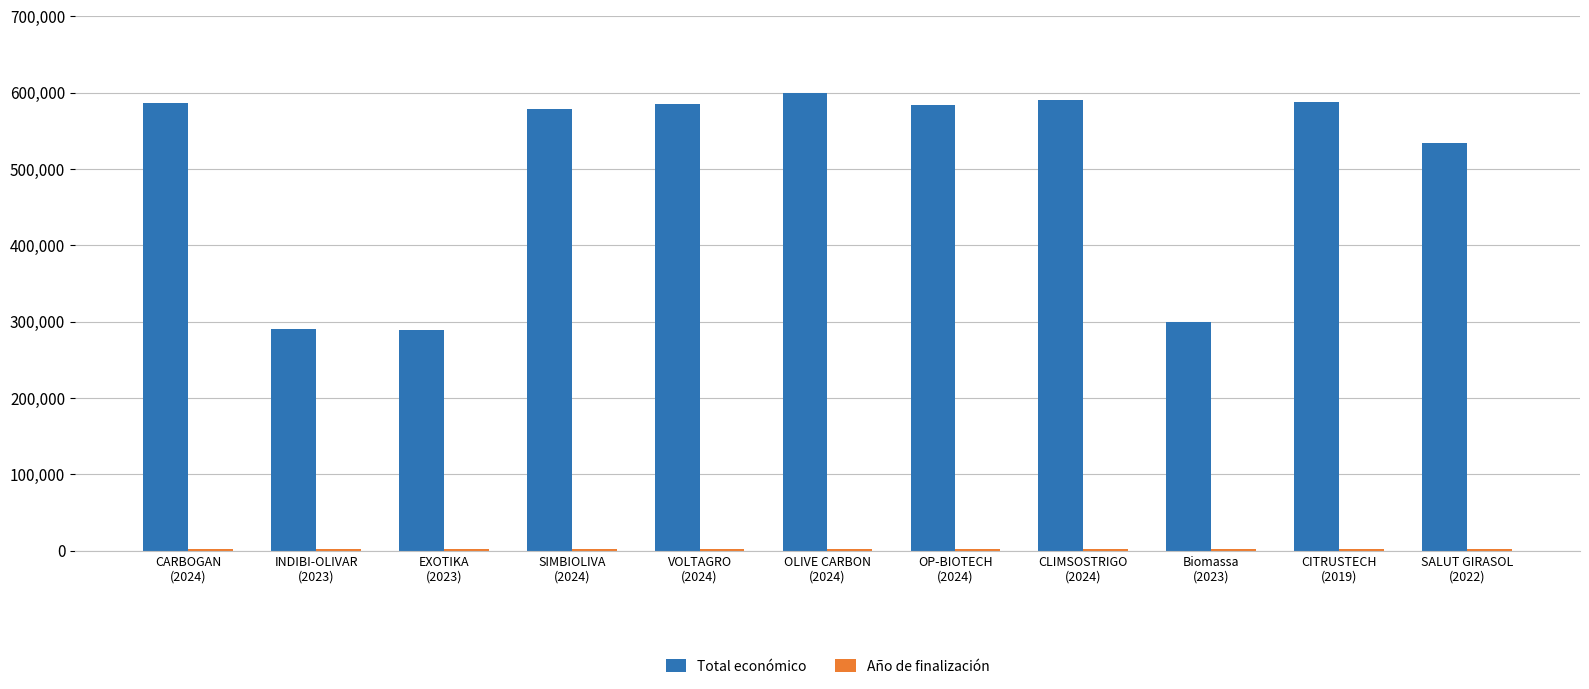

What is the greatest value displayed?

599992